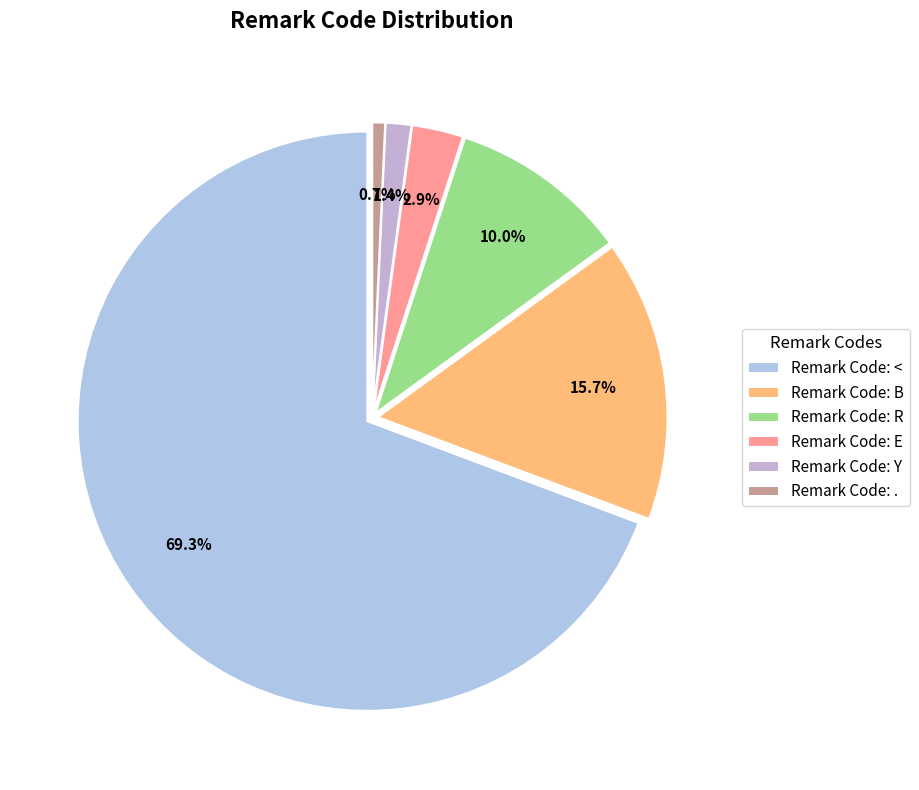

Count the number of slices in the pie.

6